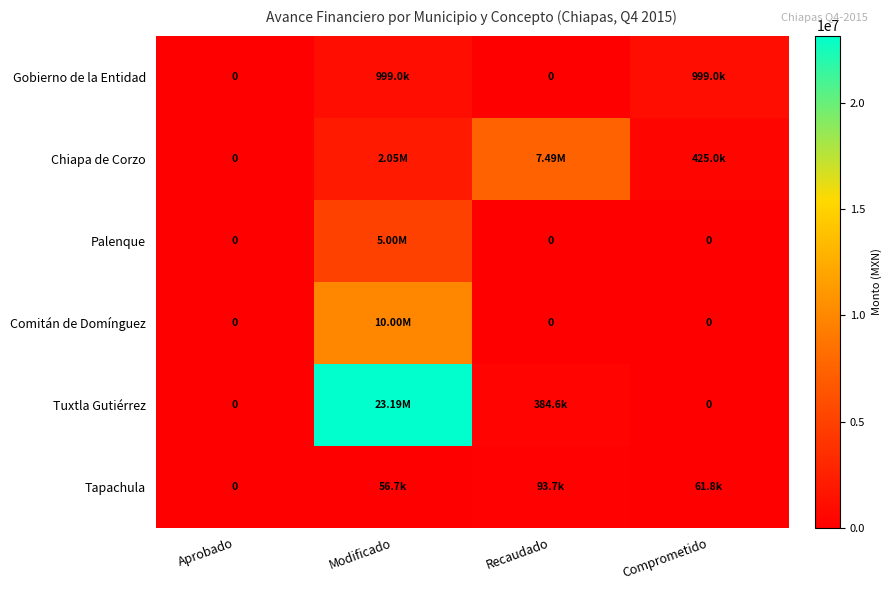

Count the number of data series in this chart.

6